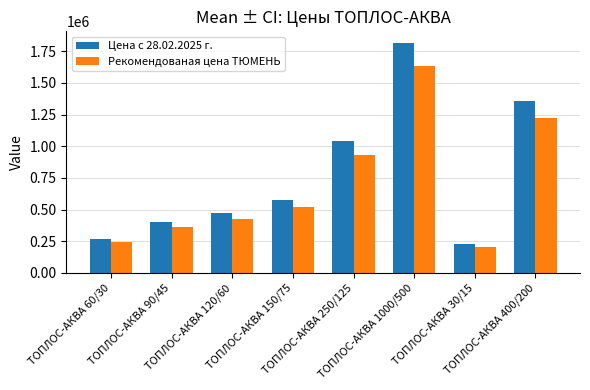

What is the spread (max minus min) of values at ТОПЛОС-АКВА 400/200?

135920